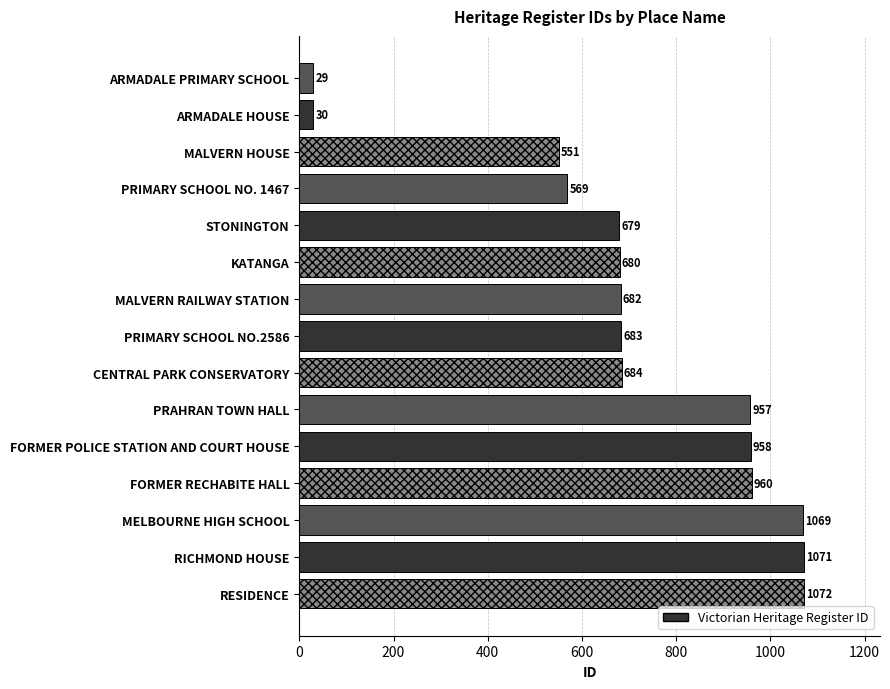

Rank the categories by value from highest to lowest.

RESIDENCE, RICHMOND HOUSE, MELBOURNE HIGH SCHOOL, FORMER RECHABITE HALL, FORMER POLICE STATION AND COURT HOUSE, PRAHRAN TOWN HALL, CENTRAL PARK CONSERVATORY, PRIMARY SCHOOL NO.2586, MALVERN RAILWAY STATION, KATANGA, STONINGTON, PRIMARY SCHOOL NO. 1467, MALVERN HOUSE, ARMADALE HOUSE, ARMADALE PRIMARY SCHOOL